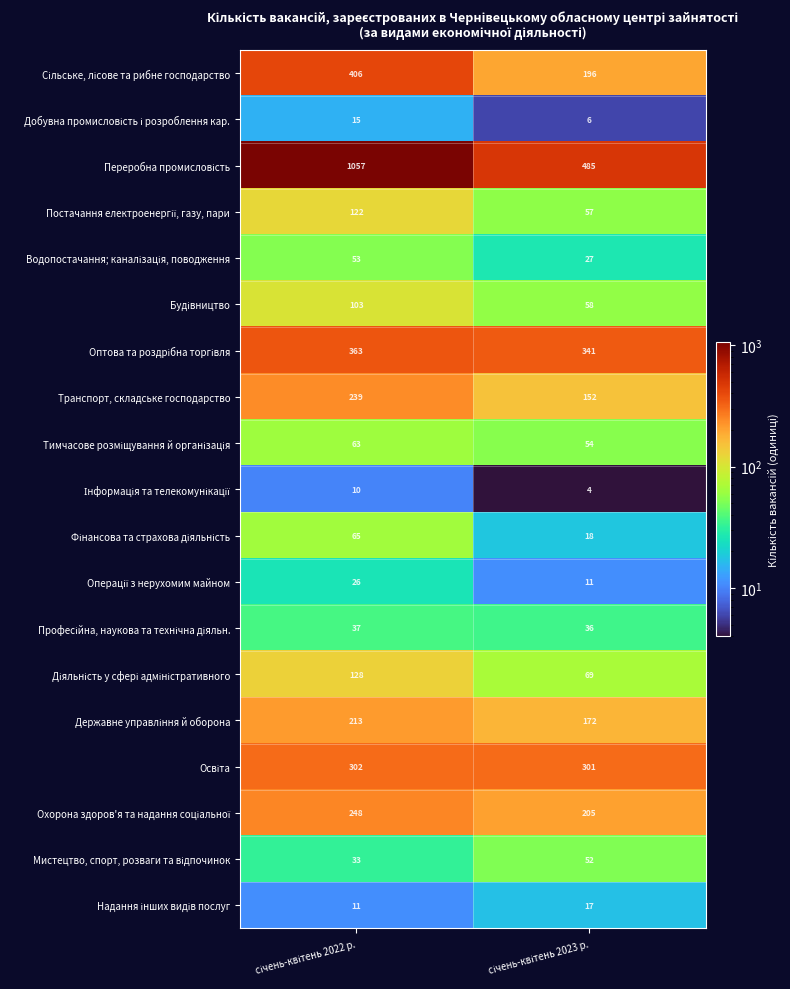

What is the average value of the Транспорт, складське господарство series?

196